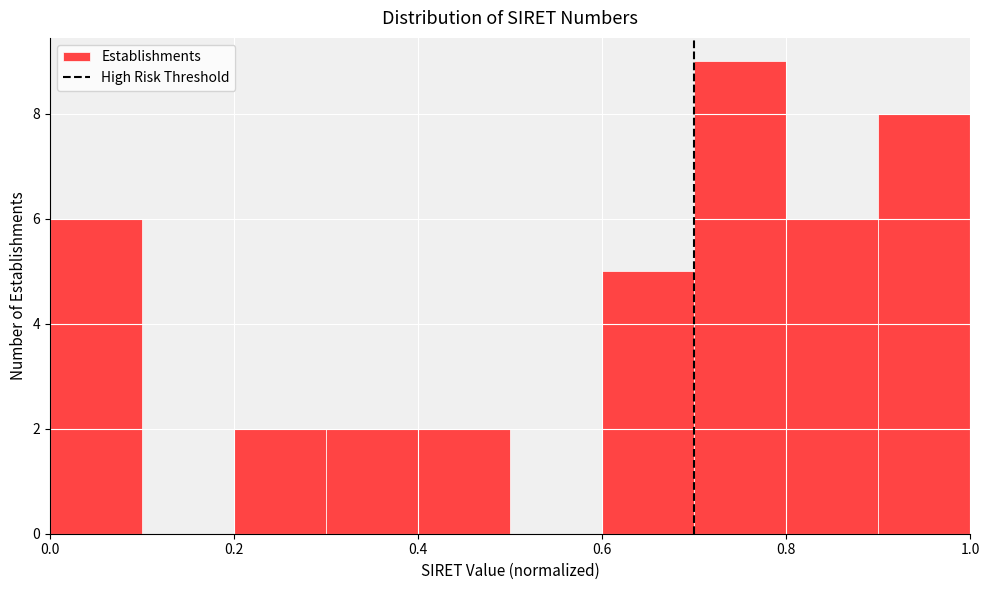

What is the height of the bar covering 0.8 to 0.9 on the x-axis? The values are not printed on the chart, so give them approximately, as read against the axis.

6